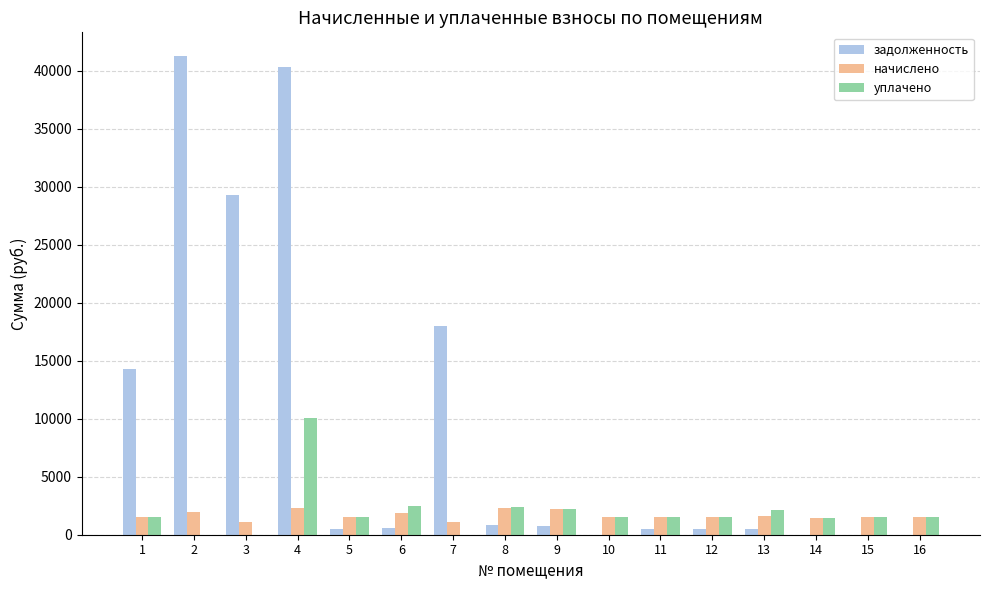

What is the greatest value displayed?

41267.4